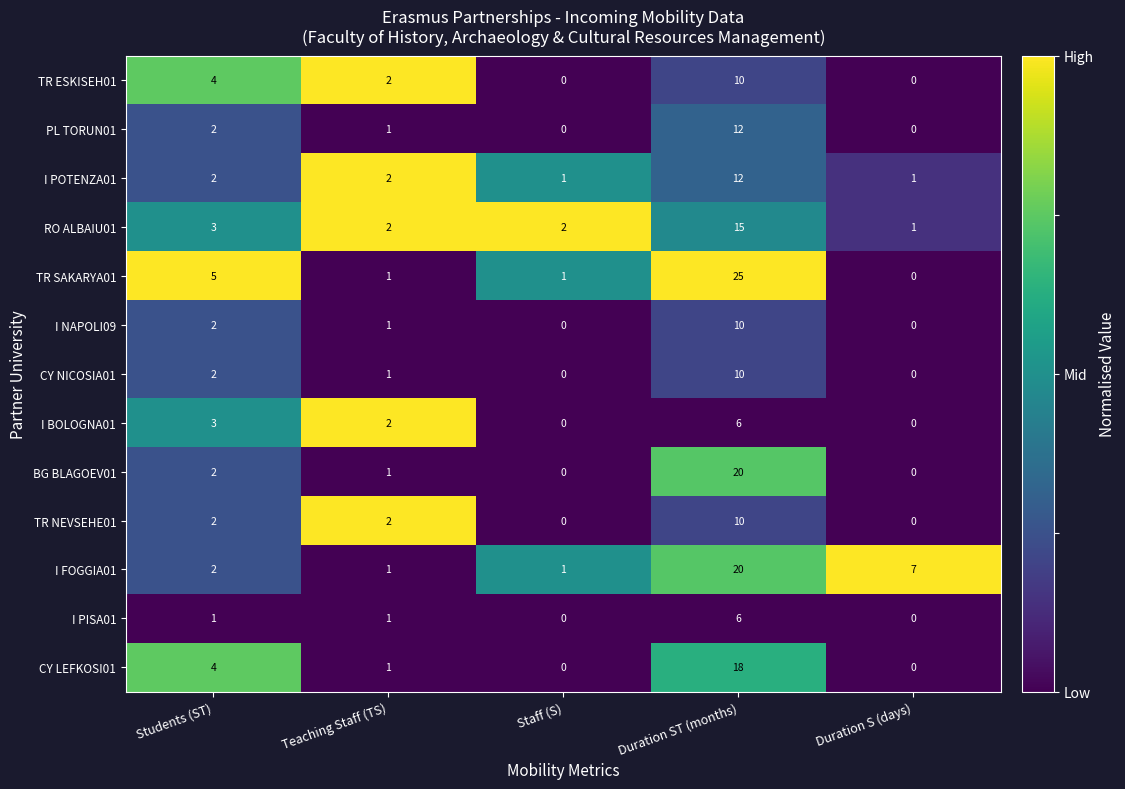

What is the highest value of the TR ESKISEH01 series?

10